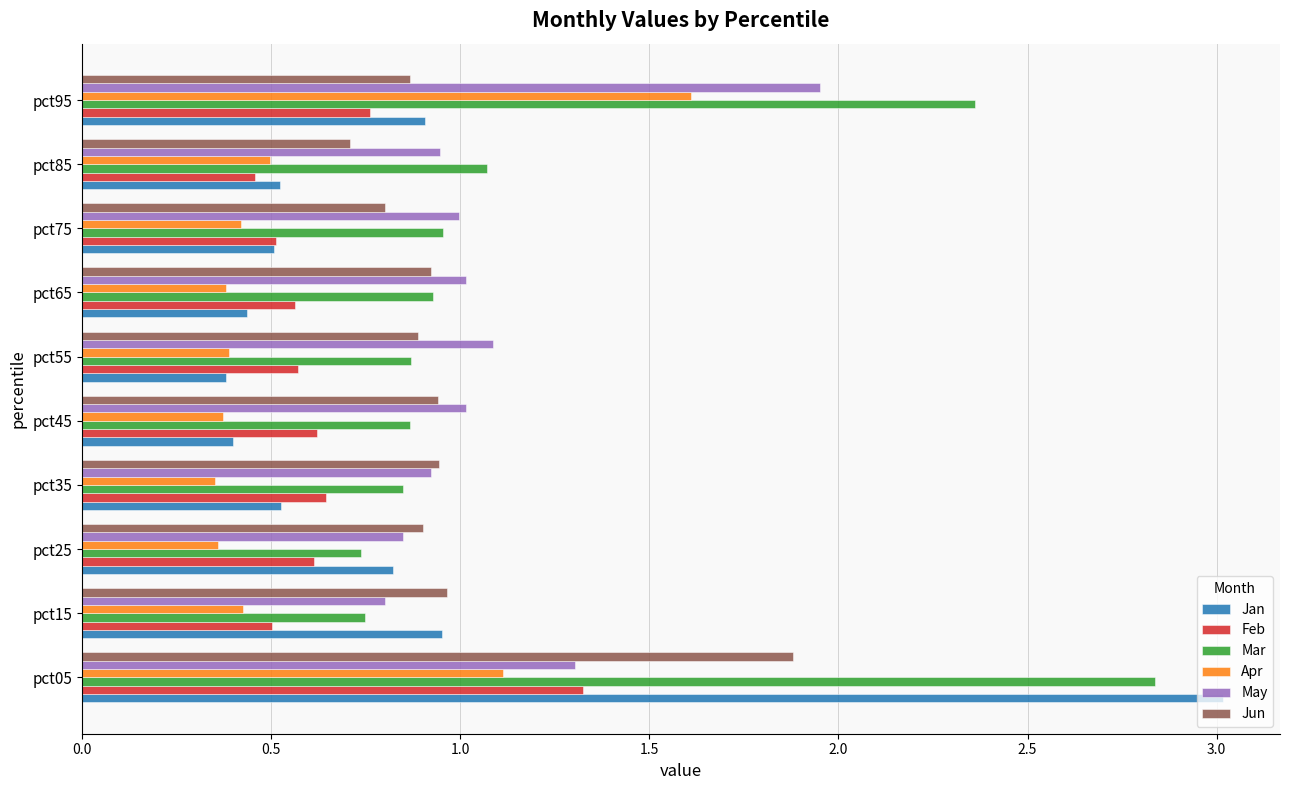

What is the sum of the Mar values at pct15 and pct05?

3.6